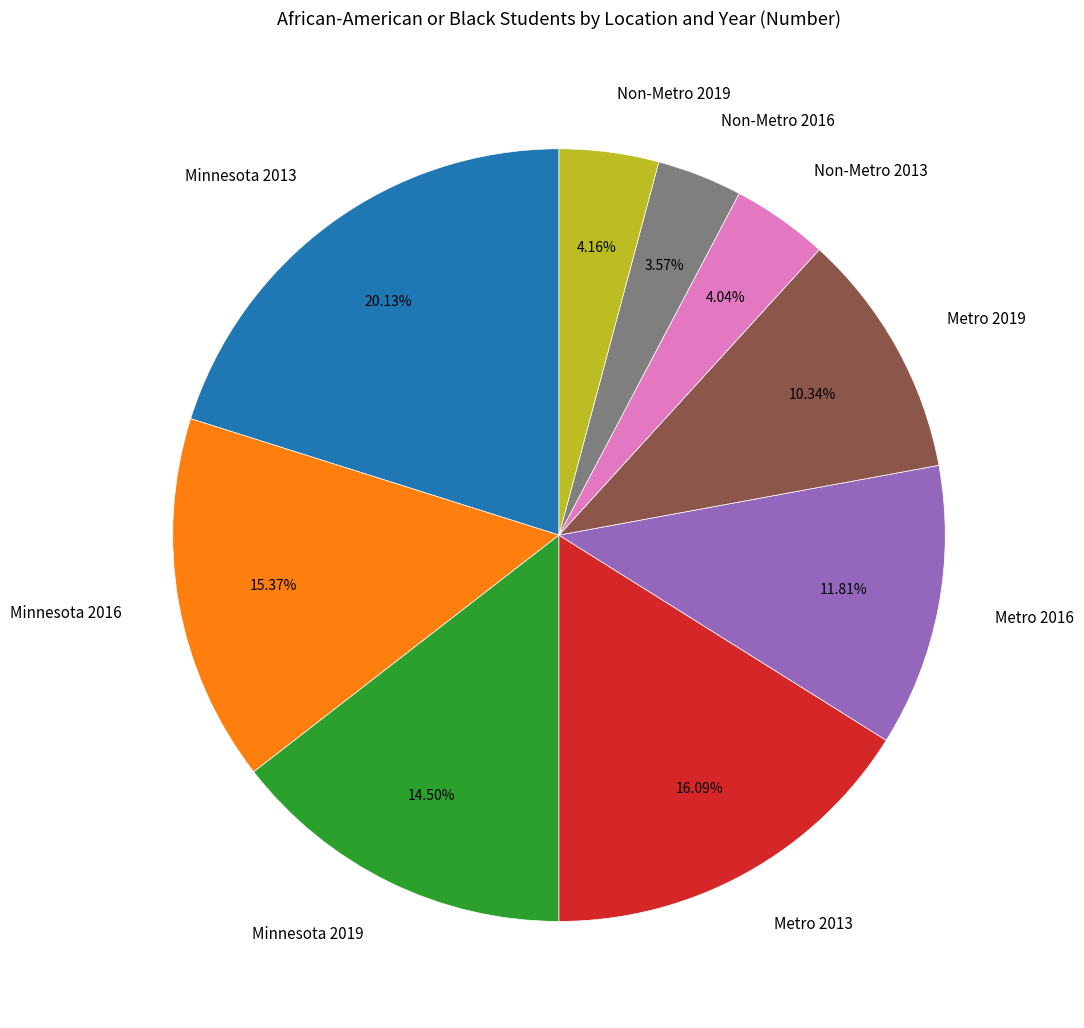

To the nearest percent, what is the difference between the Metro 2013 and Metro 2019 slice percentages?

6%